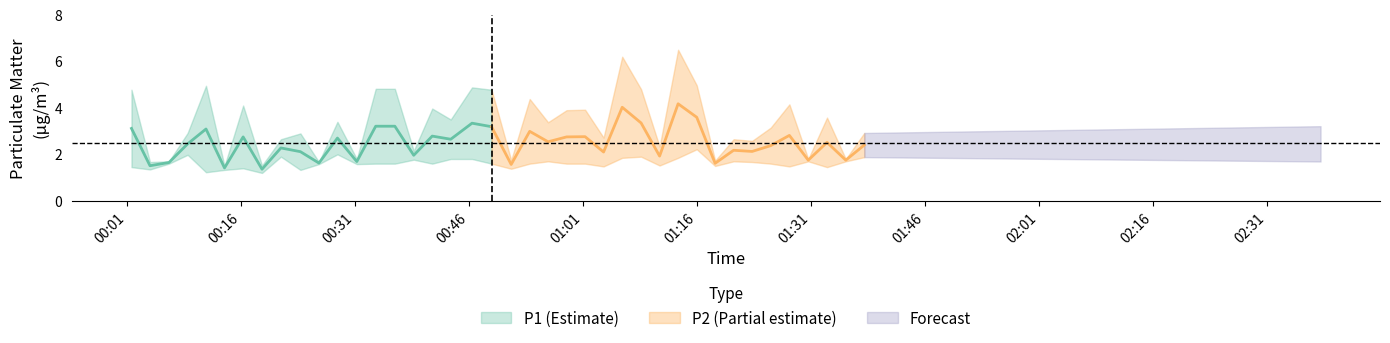

Is this an area chart (filled region under the line)?

No